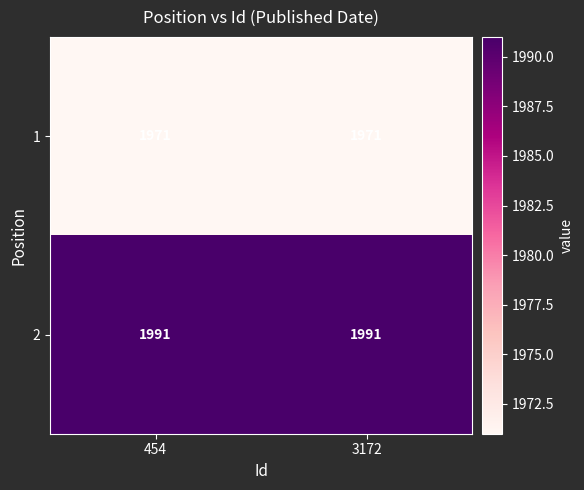

What value does the 1 series have at 454?

1971